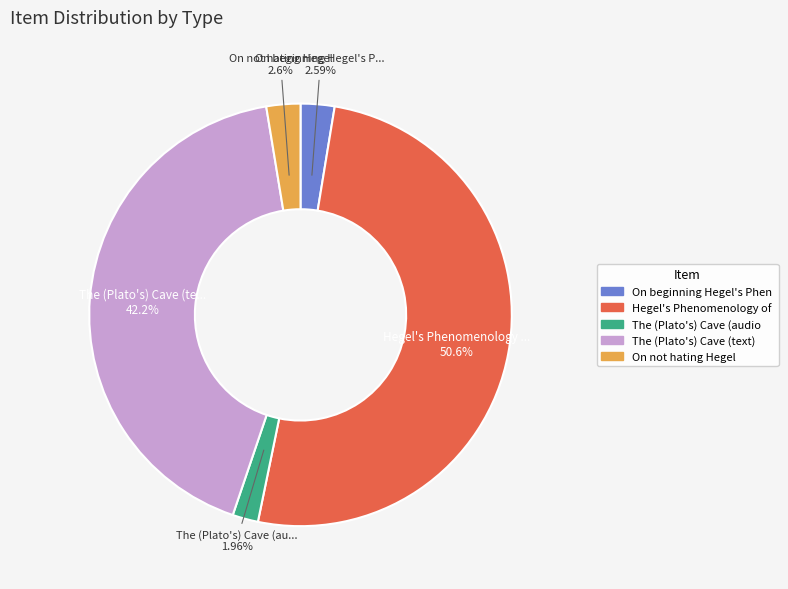

Is there any slice that represents more than half of the pie?

Yes